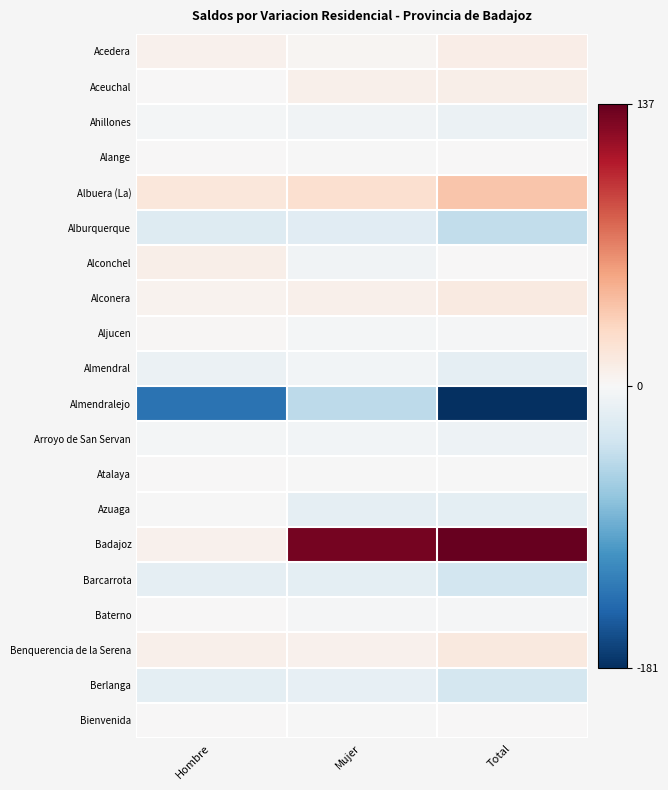

Count the number of categories in the chart.

3